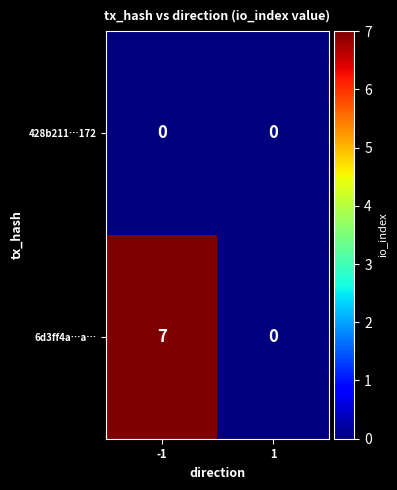

At how many categories does at least one series exceed 4?

1